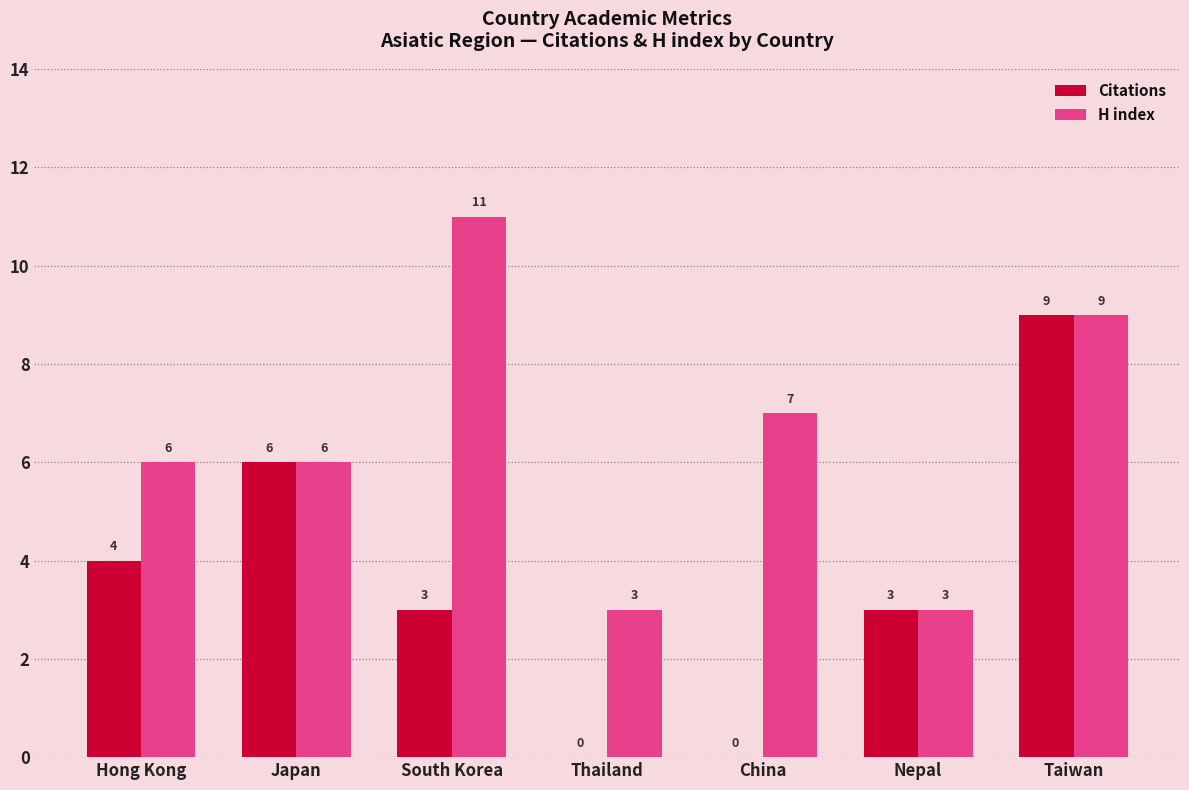

What is the average value of the Citations series?

4